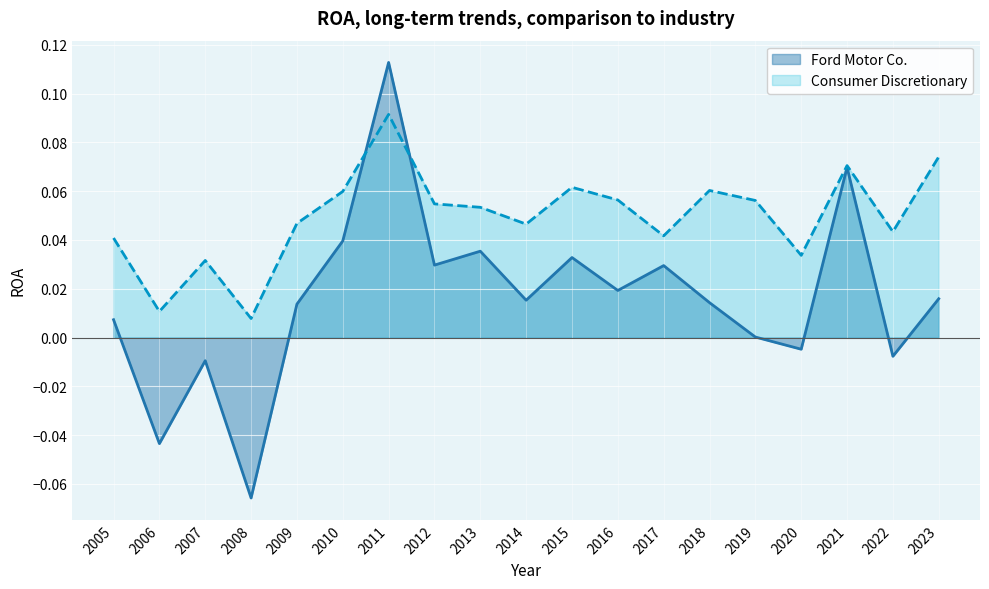

Which series changed the most between 2005 and 2016?

Consumer Discretionary